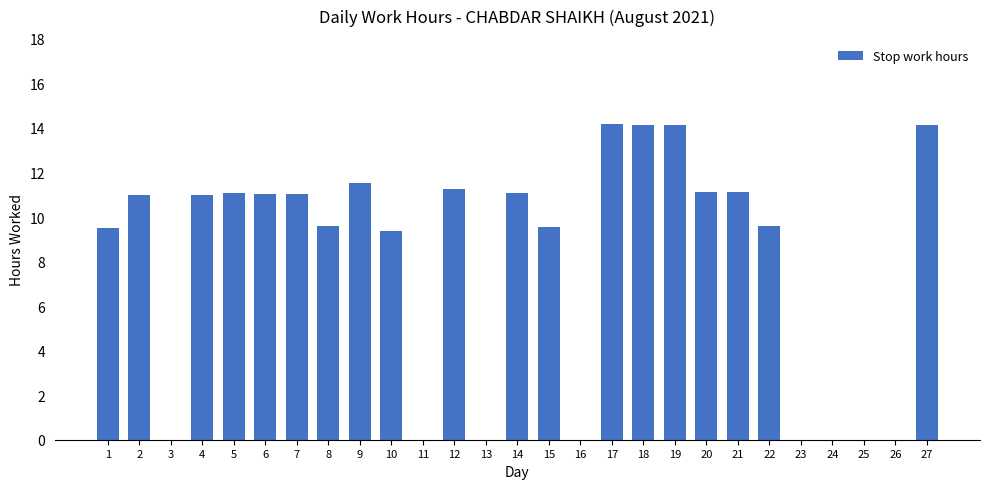

What is the change in value from 7 to 22?

-1.4